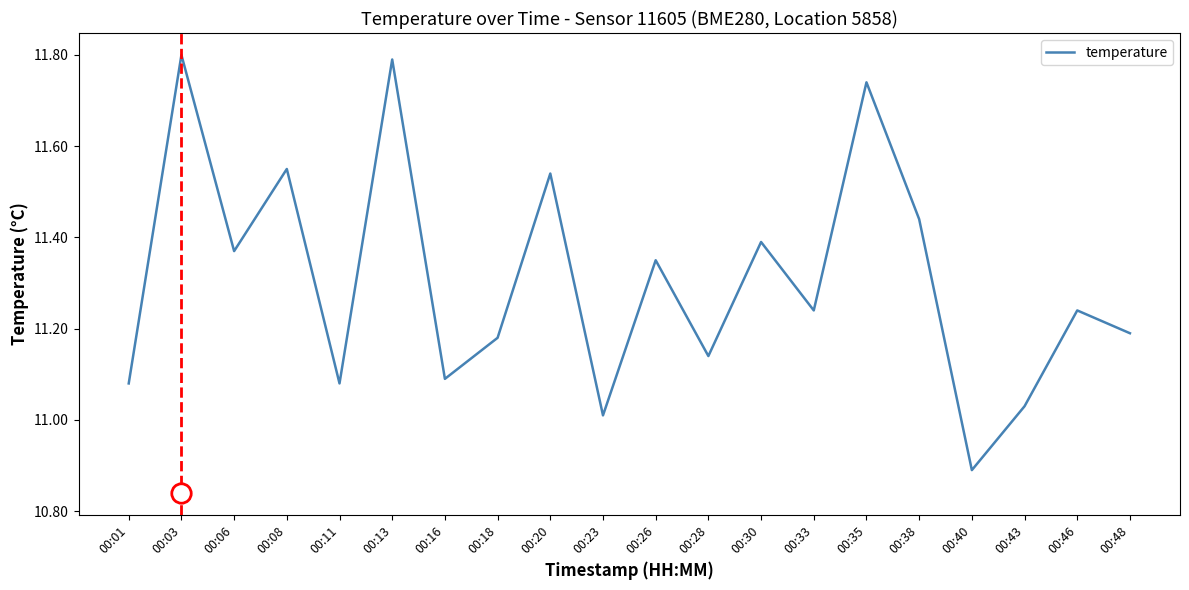

The chart shows a value of 17.0 at 00:01. True or false?

False